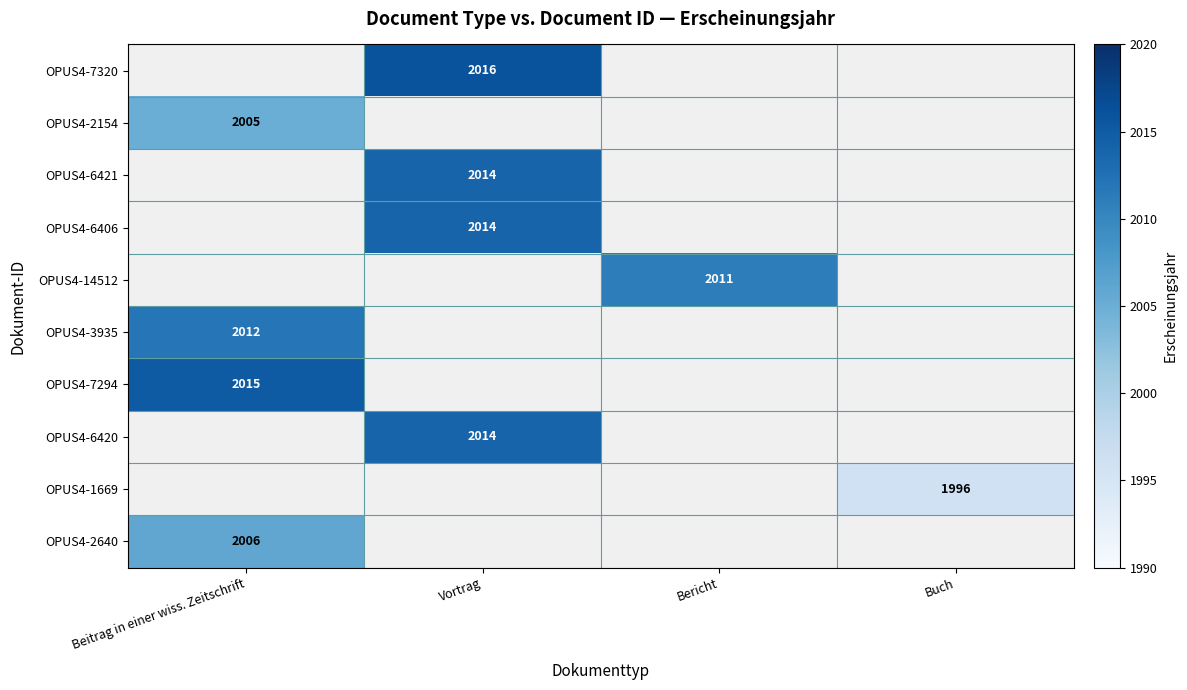

The OPUS4-1669 series shows 1996 at Buch. True or false?

True